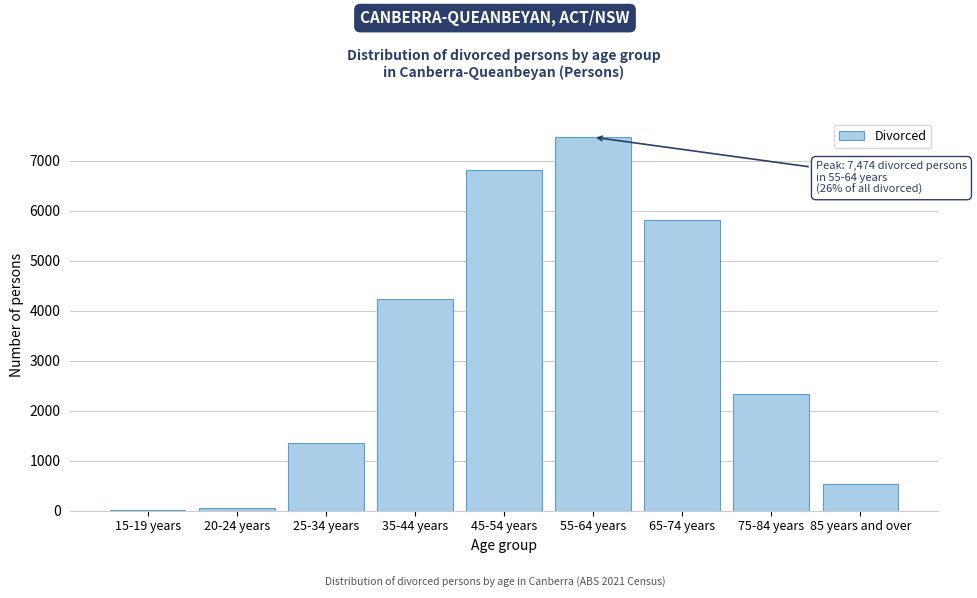

Reading left to right, extract all data points from this chart.

15-19 years=9	20-24 years=44	25-34 years=1353	35-44 years=4227	45-54 years=6826	55-64 years=7474	65-74 years=5817	75-84 years=2340	85 years and over=529